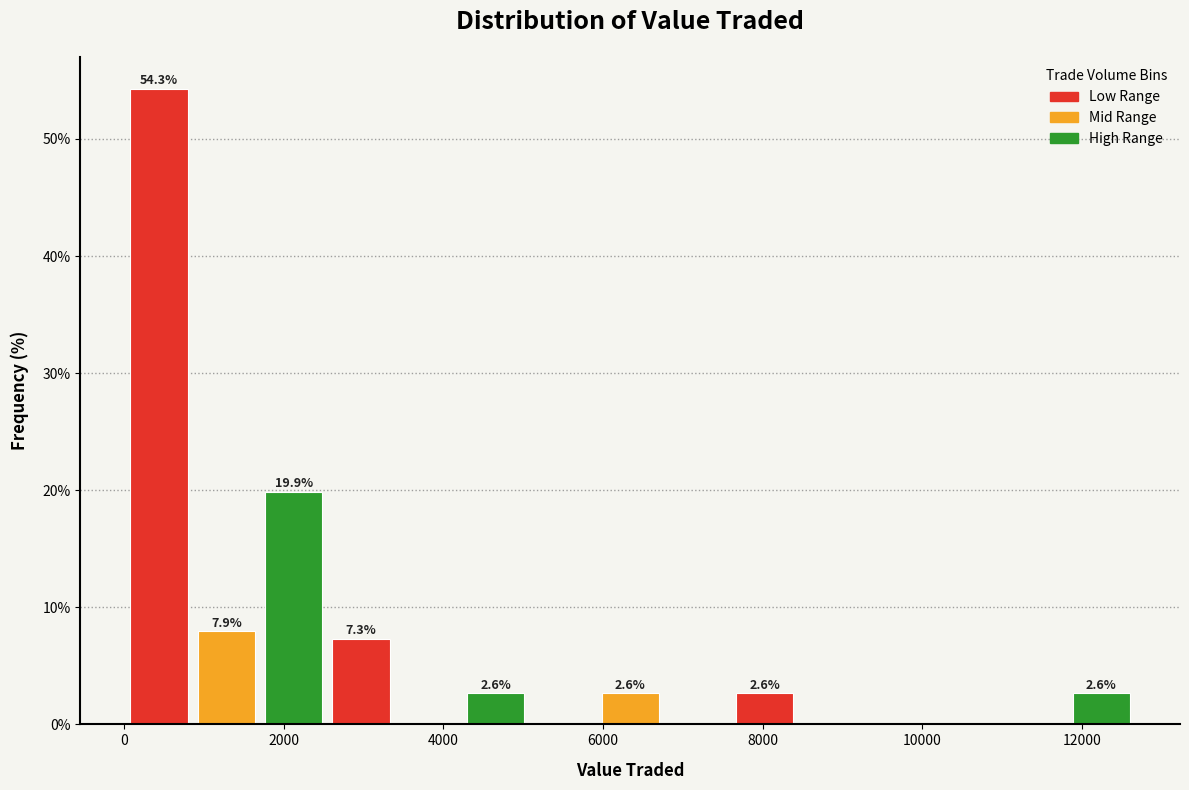

Over which range of the x-axis is the bar tallest?

0 to 800